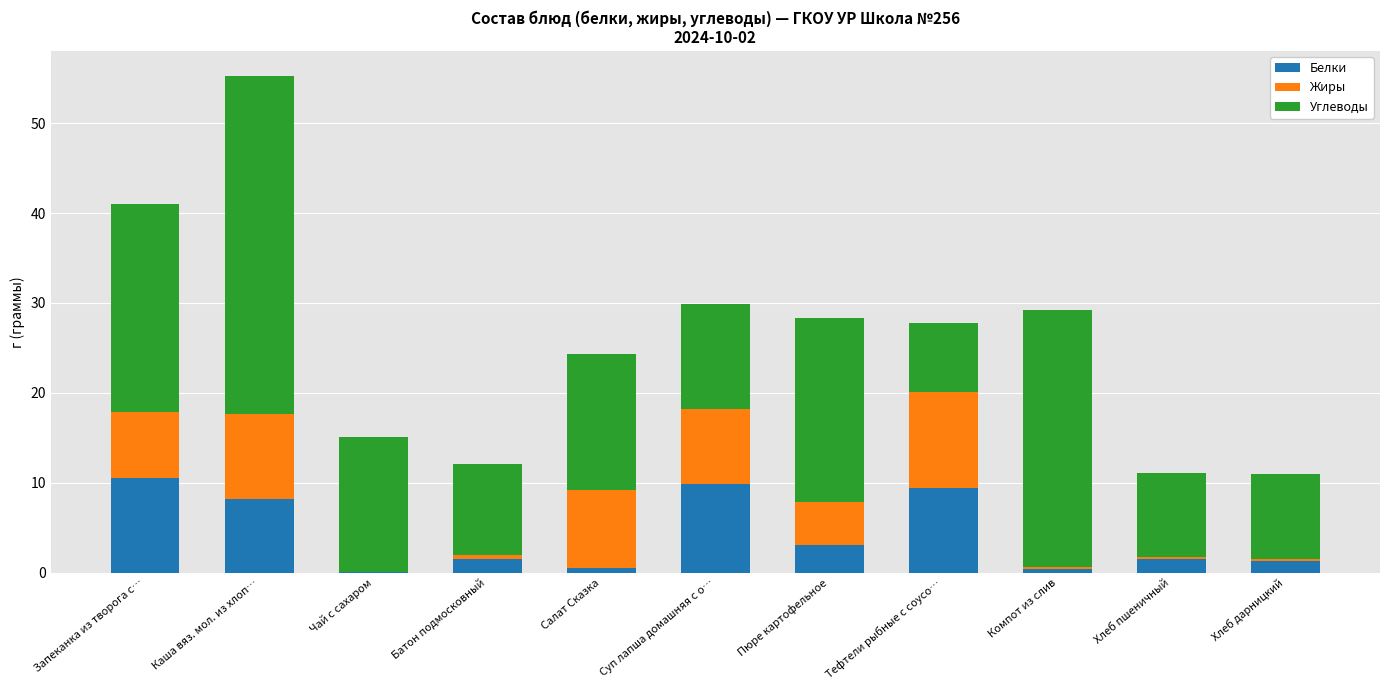

What is the sum of all Белки values?

46.5